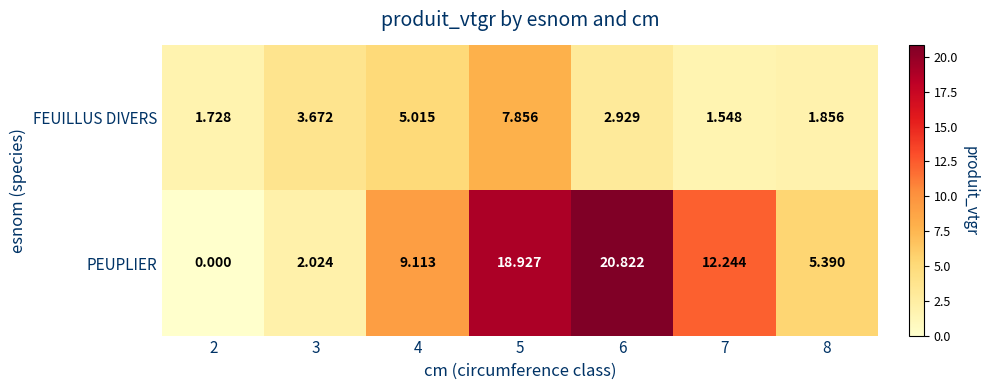

Is the value of PEUPLIER at 7 greater than the value of FEUILLUS DIVERS at 8?

Yes